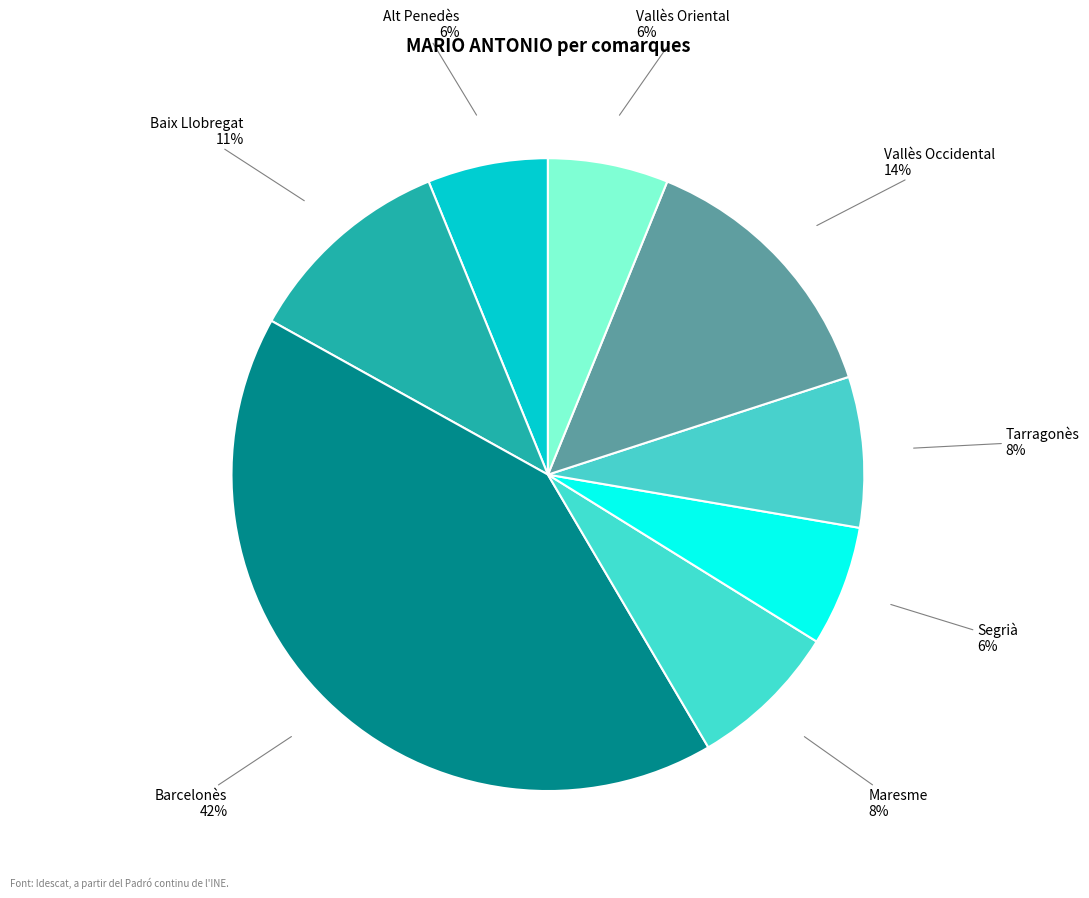

Is there a majority slice in this chart?

No